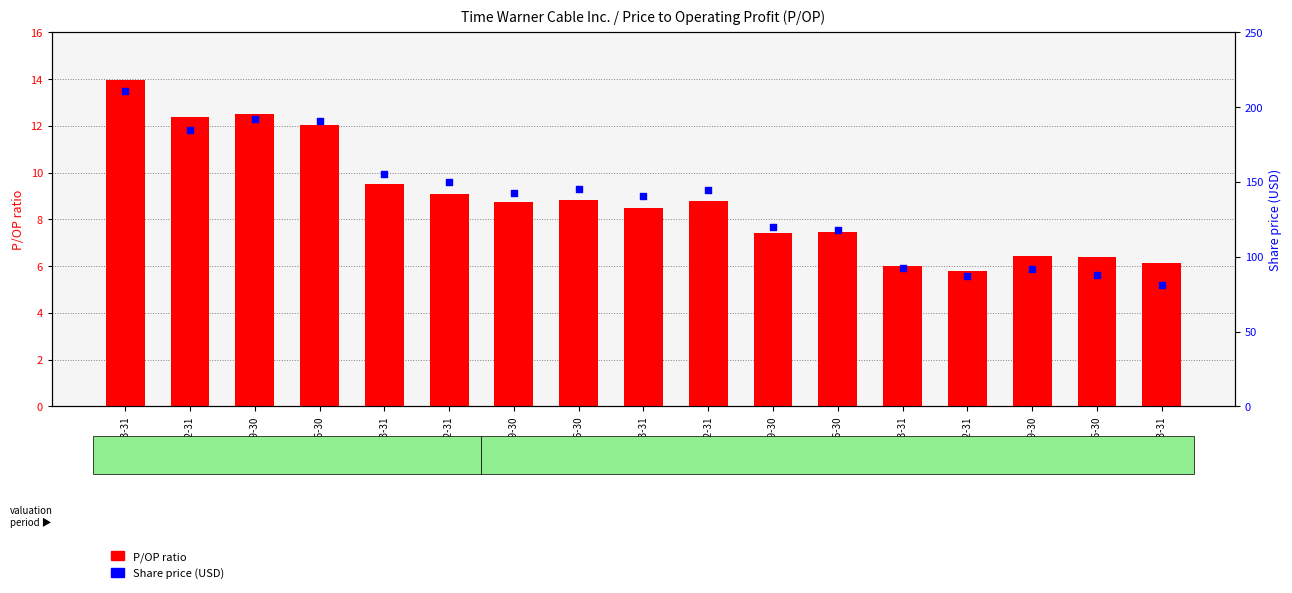

Which series contains the highest Y value?

Share price (USD)